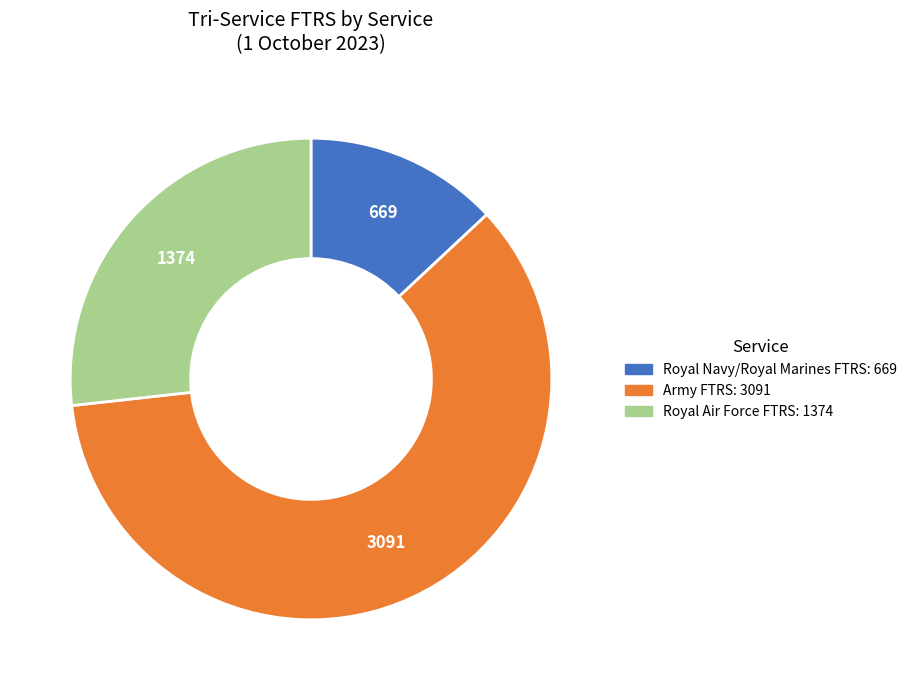

Combined, do Royal Navy/Royal Marines FTRS and Royal Air Force FTRS account for over 50%?

No